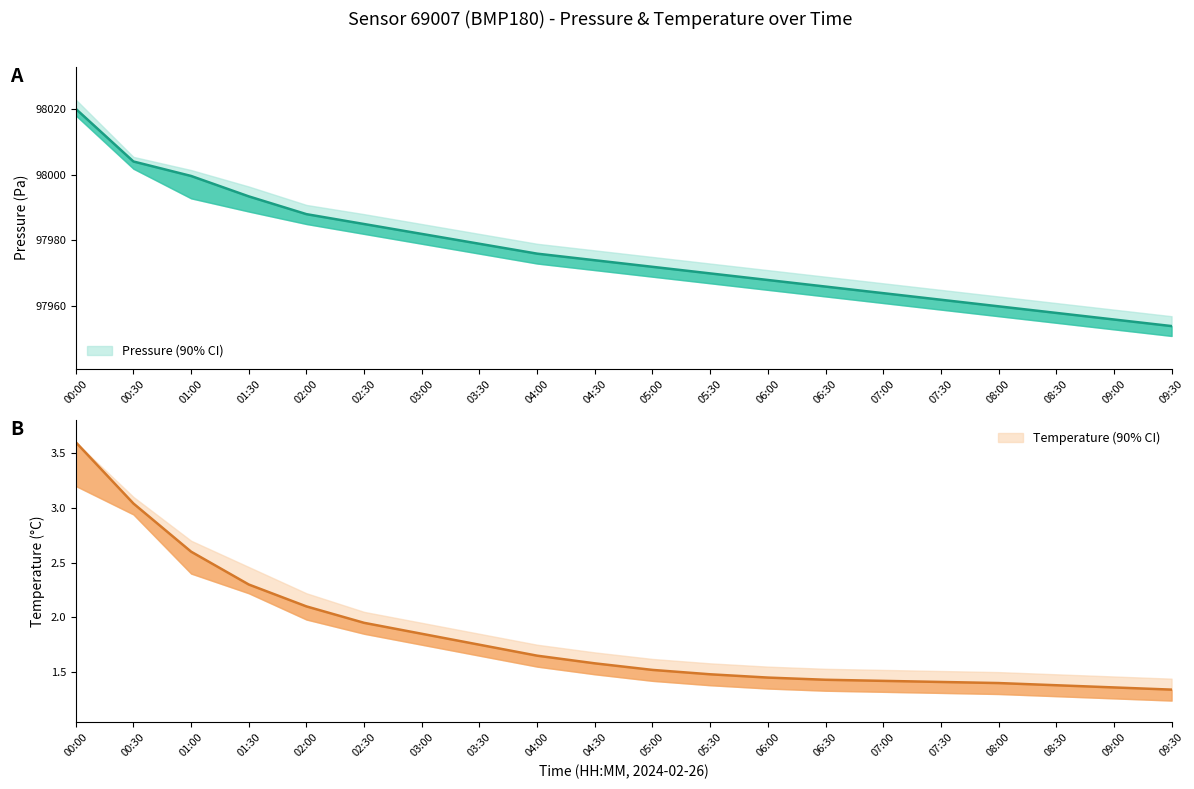

Reading left to right, list all the values displayed in this chart.

pressure: 00:00=98020.0	00:30=98004.0	01:00=97999.6	01:30=97993.4	02:00=97988.0	02:30=97985.0	03:00=97982.0	03:30=97979.0	04:00=97976.0	04:30=97974.0	05:00=97972.0	05:30=97970.0	06:00=97968.0	06:30=97966.0	07:00=97964.0	07:30=97962.0	08:00=97960.0	08:30=97958.0	09:00=97956.0	09:30=97954.0
pressure_upper: 00:00=98022.8	00:30=98005.4	01:00=98001.4	01:30=97996.4	02:00=97990.8	02:30=97988.0	03:00=97985.0	03:30=97982.0	04:00=97979.0	04:30=97977.0	05:00=97975.0	05:30=97973.0	06:00=97971.0	06:30=97969.0	07:00=97967.0	07:30=97965.0	08:00=97963.0	08:30=97961.0	09:00=97959.0	09:30=97957.0
pressure_lower: 00:00=98018.0	00:30=98001.8	01:00=97992.8	01:30=97988.8	02:00=97985.0	02:30=97982.0	03:00=97979.0	03:30=97976.0	04:00=97973.0	04:30=97971.0	05:00=97969.0	05:30=97967.0	06:00=97965.0	06:30=97963.0	07:00=97961.0	07:30=97959.0	08:00=97957.0	08:30=97955.0	09:00=97953.0	09:30=97951.0
temperature: 00:00=3.6	00:30=3.0	01:00=2.6	01:30=2.3	02:00=2.1	02:30=1.9	03:00=1.9	03:30=1.8	04:00=1.6	04:30=1.6	05:00=1.5	05:30=1.5	06:00=1.4	06:30=1.4	07:00=1.4	07:30=1.4	08:00=1.4	08:30=1.4	09:00=1.4	09:30=1.3
temperature_upper: 00:00=3.6	00:30=3.1	01:00=2.7	01:30=2.5	02:00=2.2	02:30=2.0	03:00=1.9	03:30=1.9	04:00=1.8	04:30=1.7	05:00=1.6	05:30=1.6	06:00=1.6	06:30=1.5	07:00=1.5	07:30=1.5	08:00=1.5	08:30=1.5	09:00=1.5	09:30=1.4
temperature_lower: 00:00=3.2	00:30=2.9	01:00=2.4	01:30=2.2	02:00=2.0	02:30=1.9	03:00=1.8	03:30=1.6	04:00=1.6	04:30=1.5	05:00=1.4	05:30=1.4	06:00=1.4	06:30=1.3	07:00=1.3	07:30=1.3	08:00=1.3	08:30=1.3	09:00=1.3	09:30=1.2